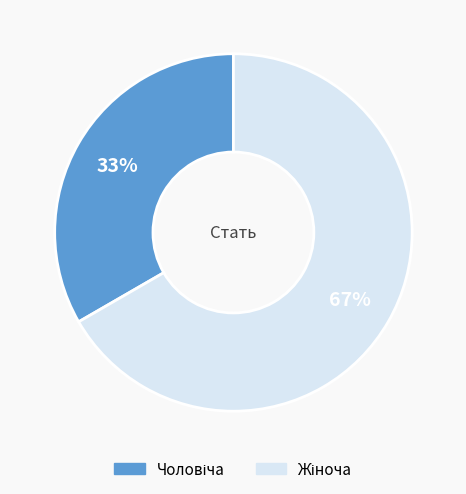

Is there a majority slice in this chart?

Yes